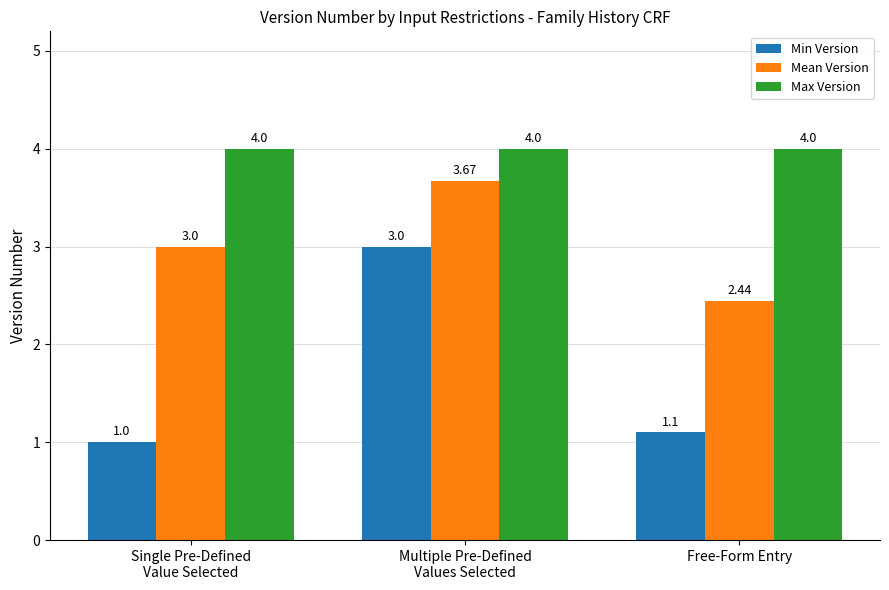

At Multiple Pre-Defined
Values Selected, list the series in order from smallest to largest.

Min Version, Mean Version, Max Version